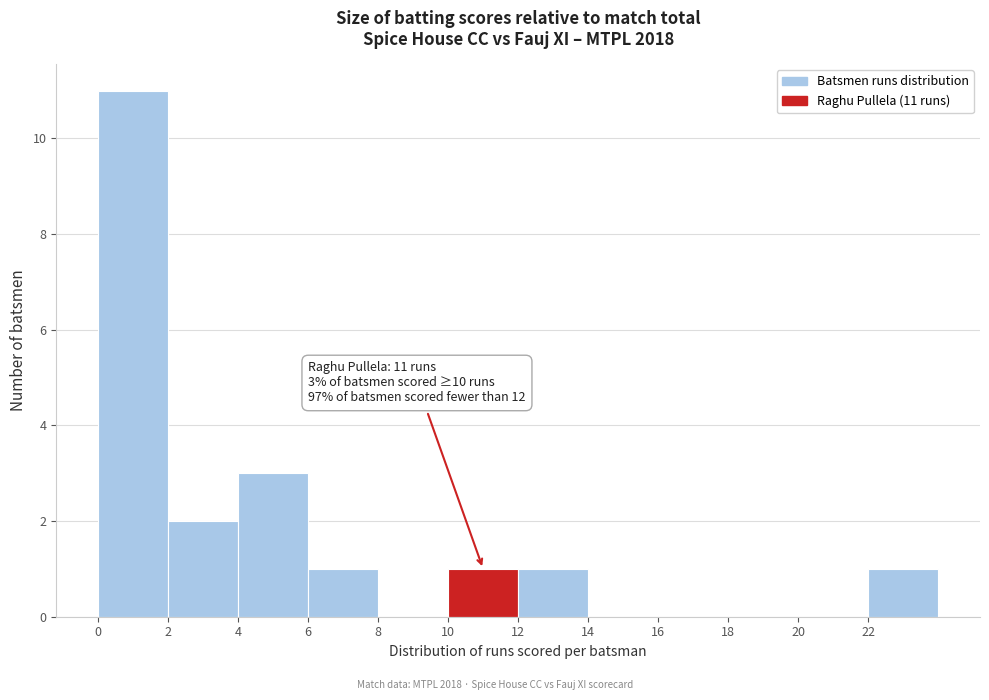

Which range on the x-axis has the tallest bar?

0 to 2